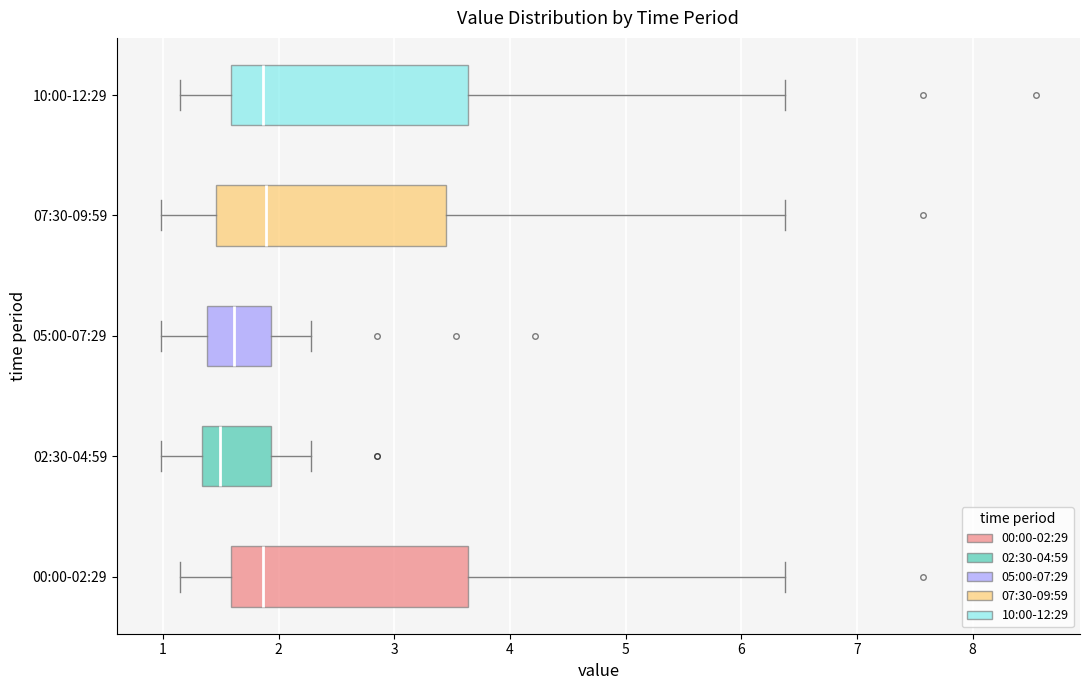

Reading bottom to top, transcribe this box plot: for each box, give where its median line is, the range the box spans, and where its two whiskers end, as read against the x-axis. The values are not printed on the chart, so give them approximately, as read against the axis.

00:00-02:29: median 1.9, box 1.6 to 3.6, whiskers 1.2 to 6.4
02:30-04:59: median 1.5, box 1.3 to 1.9, whiskers 1.0 to 2.3
05:00-07:29: median 1.6, box 1.4 to 1.9, whiskers 1.0 to 2.3
07:30-09:59: median 1.9, box 1.5 to 3.4, whiskers 1.0 to 6.4
10:00-12:29: median 1.9, box 1.6 to 3.6, whiskers 1.2 to 6.4